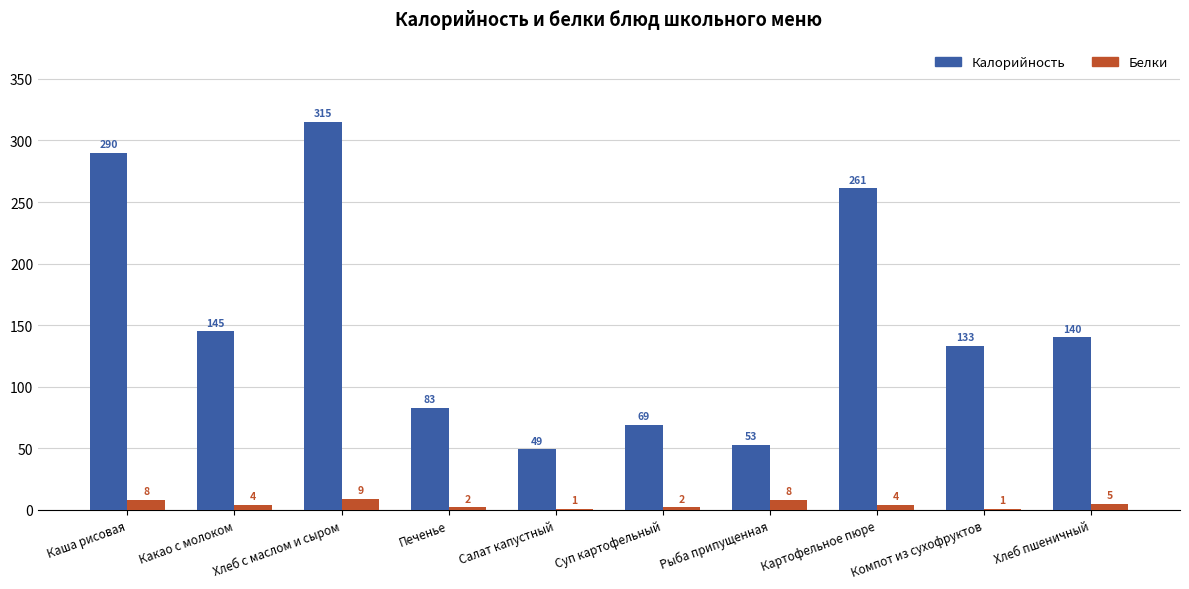

Is it true that Белки equals 4 at Картофельное пюре?

True